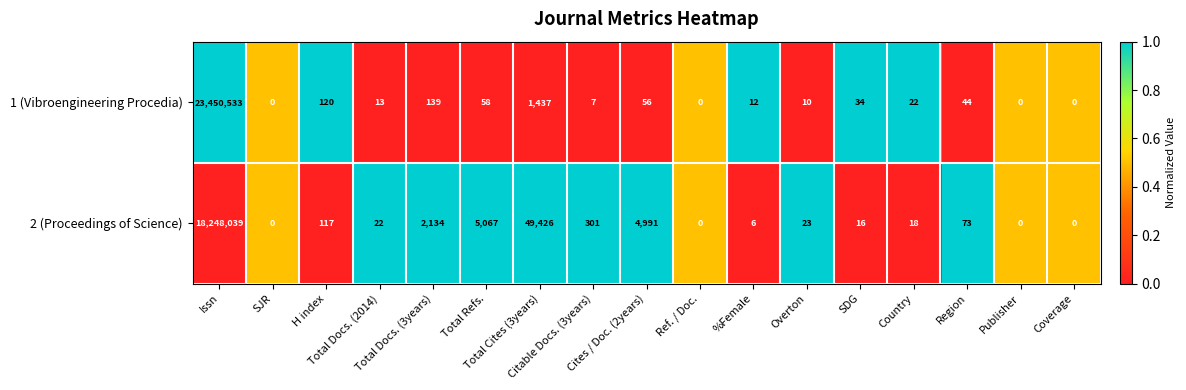

Which series has the widest spread of values?

1 (Vibroengineering Procedia)